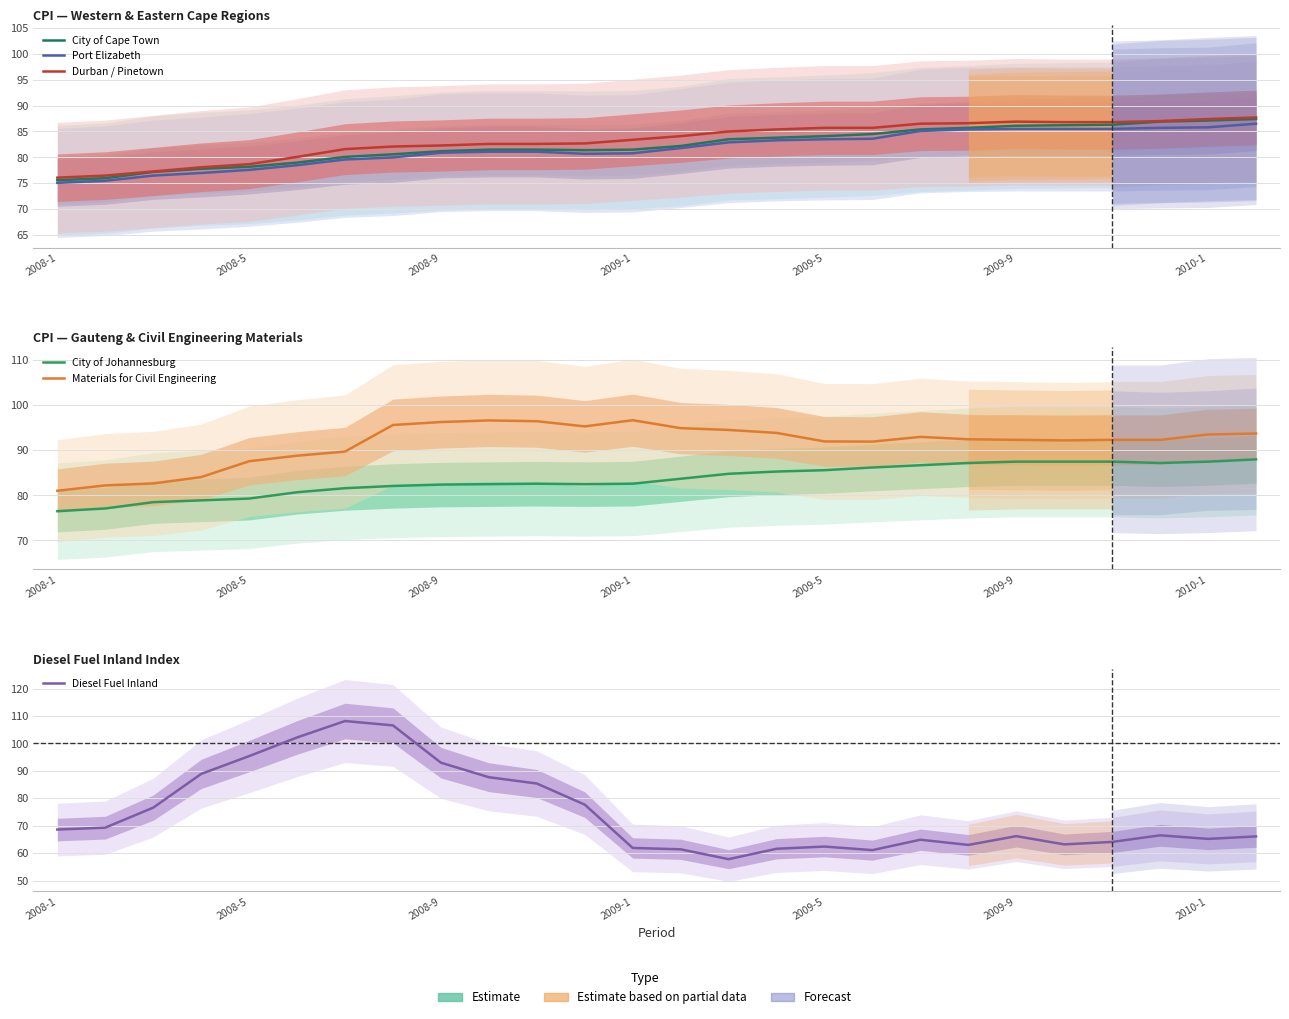

Reading left to right, list all the values displayed in this chart.

City of Cape Town: 75.6	76.0	77.2	77.8	78.2	79.0	80.1	80.6	81.2	81.5	81.5	81.4	81.5	82.2	83.5	83.8	84.1	84.5	85.4	85.7	86.1	86.2	86.3	86.9	87.1	87.4
Port Elizabeth: 75.1	75.5	76.5	77.0	77.6	78.5	79.6	80.0	80.9	81.1	81.1	80.7	80.8	81.8	82.9	83.3	83.5	83.6	85.1	85.4	85.5	85.5	85.5	85.7	85.8	86.5
Durban / Pinetown: 76.1	76.5	77.3	78.1	78.7	80.1	81.6	82.1	82.3	82.6	82.6	82.7	83.4	84.1	85.0	85.4	85.7	85.7	86.5	86.6	86.9	86.8	86.8	87.0	87.4	87.7
City of Johannesburg: 76.5	77.1	78.5	78.9	79.3	80.7	81.6	82.1	82.4	82.5	82.6	82.5	82.6	83.7	84.8	85.3	85.6	86.2	86.7	87.2	87.5	87.5	87.5	87.2	87.5	88.0
Materials for Civil Engineering: 81.0	82.2	82.7	84.1	87.6	88.8	89.7	95.6	96.3	96.7	96.5	95.3	96.7	94.9	94.5	93.9	92.0	92.0	93.0	92.5	92.3	92.2	92.3	92.3	93.5	93.8
Diesel Fuel Inland: 68.6	69.3	76.6	88.9	95.4	102.2	108.2	106.6	93.0	87.7	85.4	77.7	61.9	61.4	57.8	61.6	62.4	61.1	64.9	63.0	66.2	63.2	64.1	66.5	65.2	66.1